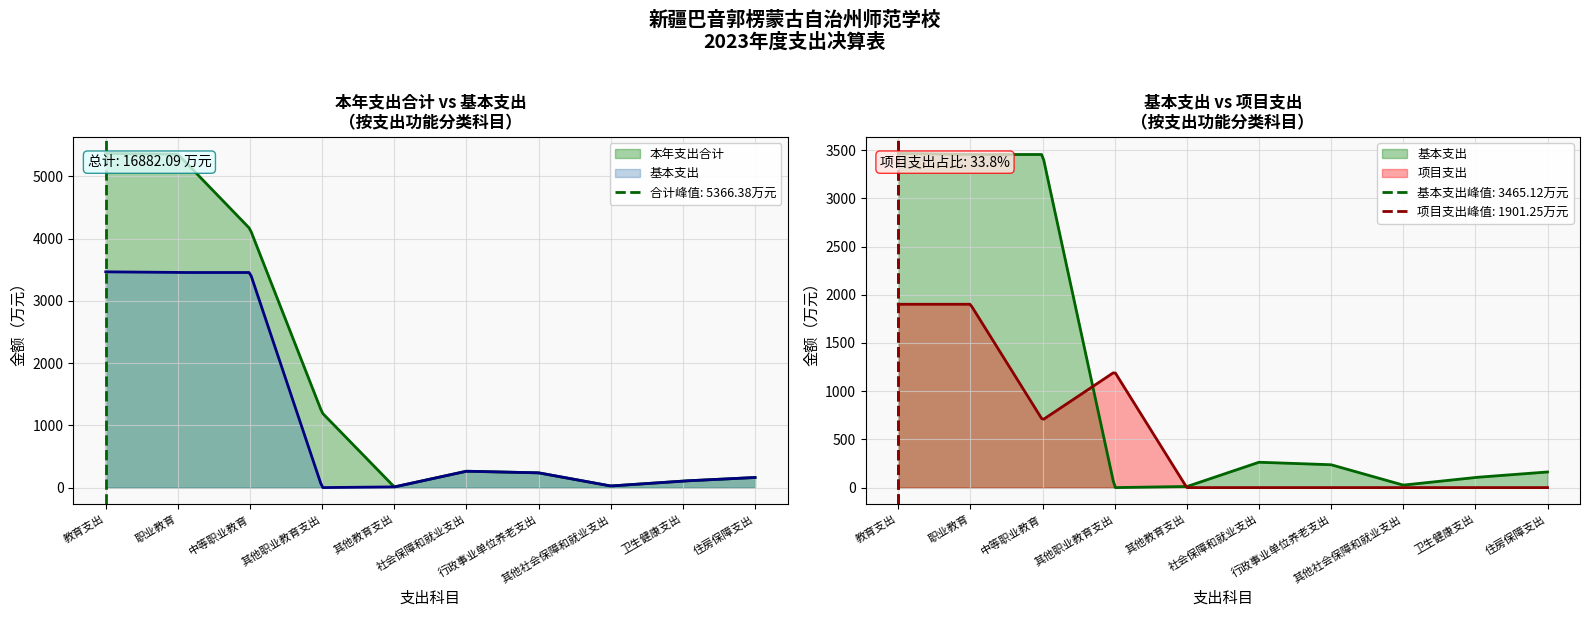

Which series changed the most between 4 and 5?

本年支出合计